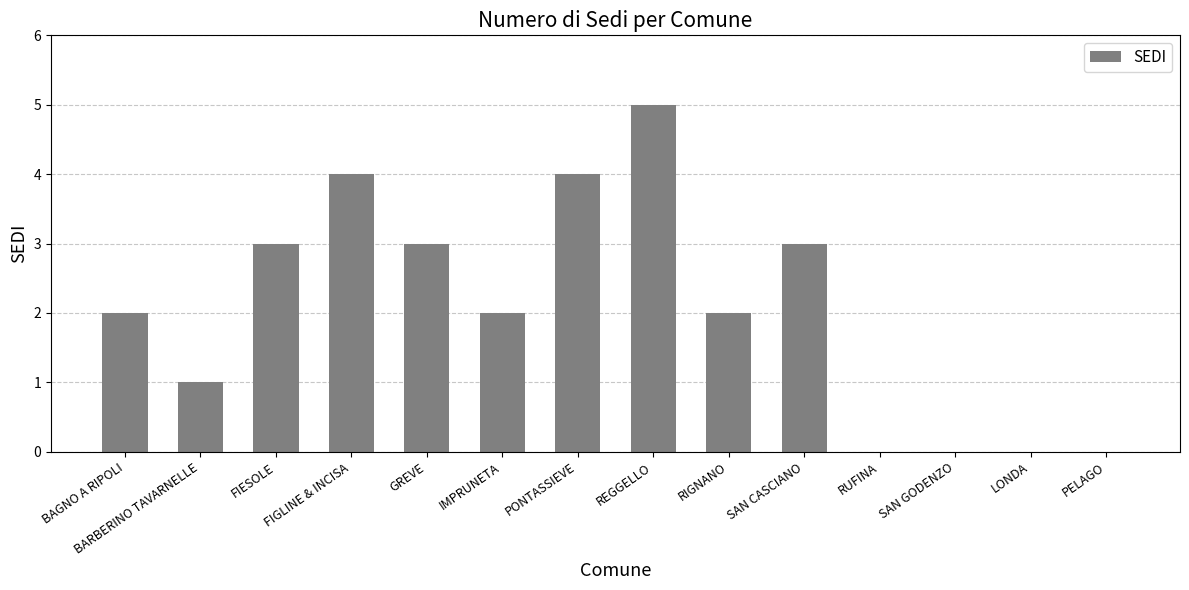

What is the ratio of the value at FIESOLE to the value at BARBERINO TAVARNELLE?

3.0